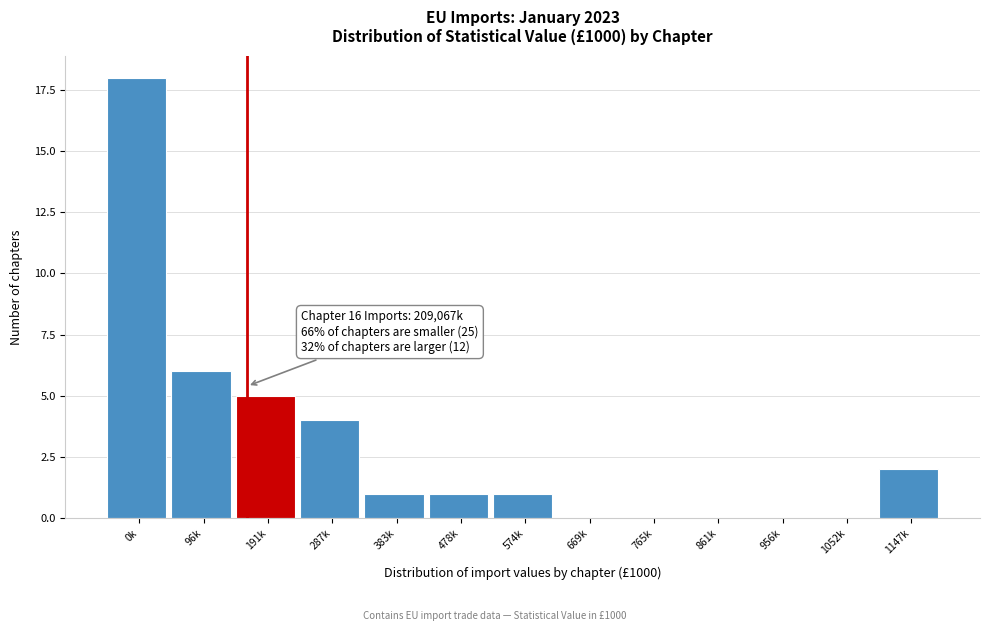

Reading left to right, list all the values displayed in this chart.

0k=18	96k=6	191k=5	287k=4	383k=1	478k=1	574k=1	669k=0	765k=0	861k=0	956k=0	1052k=0	1147k=2